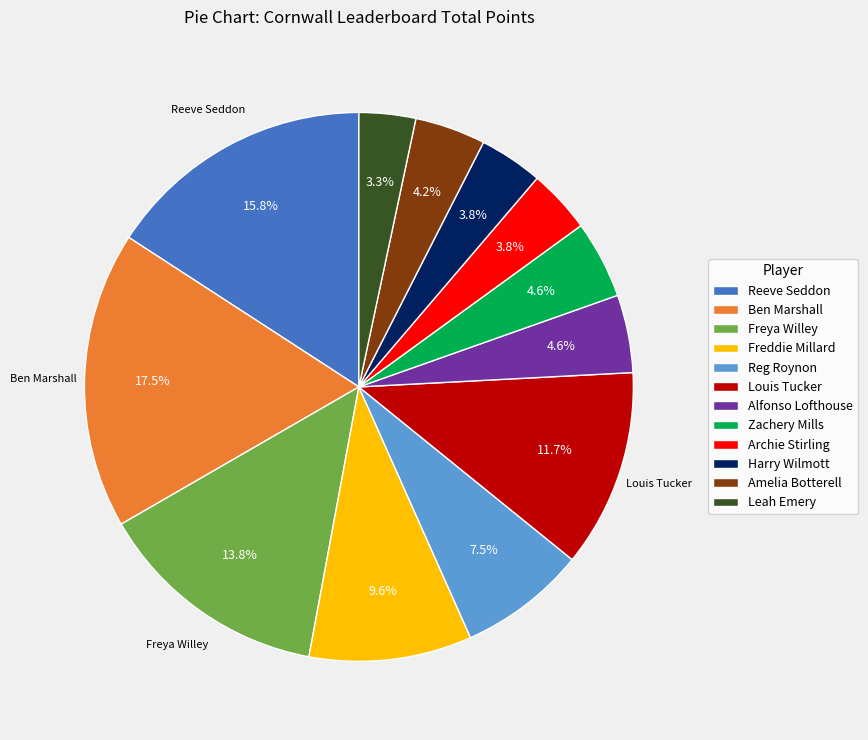

How many segments does this pie chart have?

12